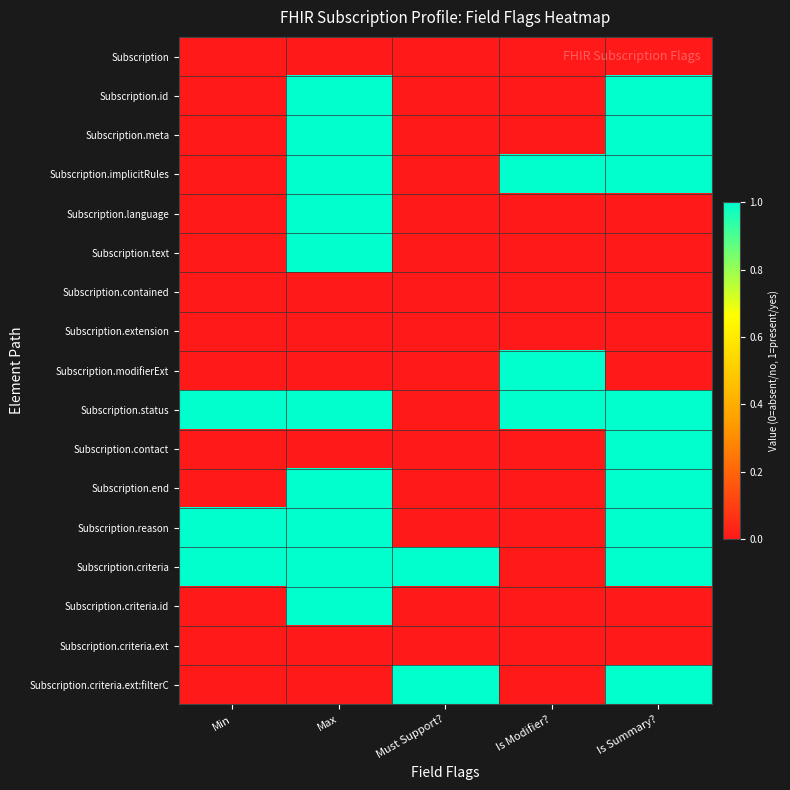

What is the total value across all series at Is Summary??

9